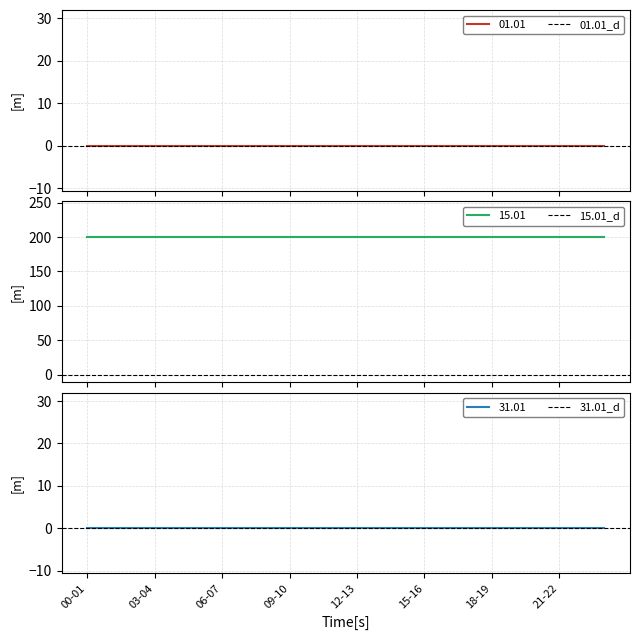

Does the chart display data point markers on the line(s)?

No